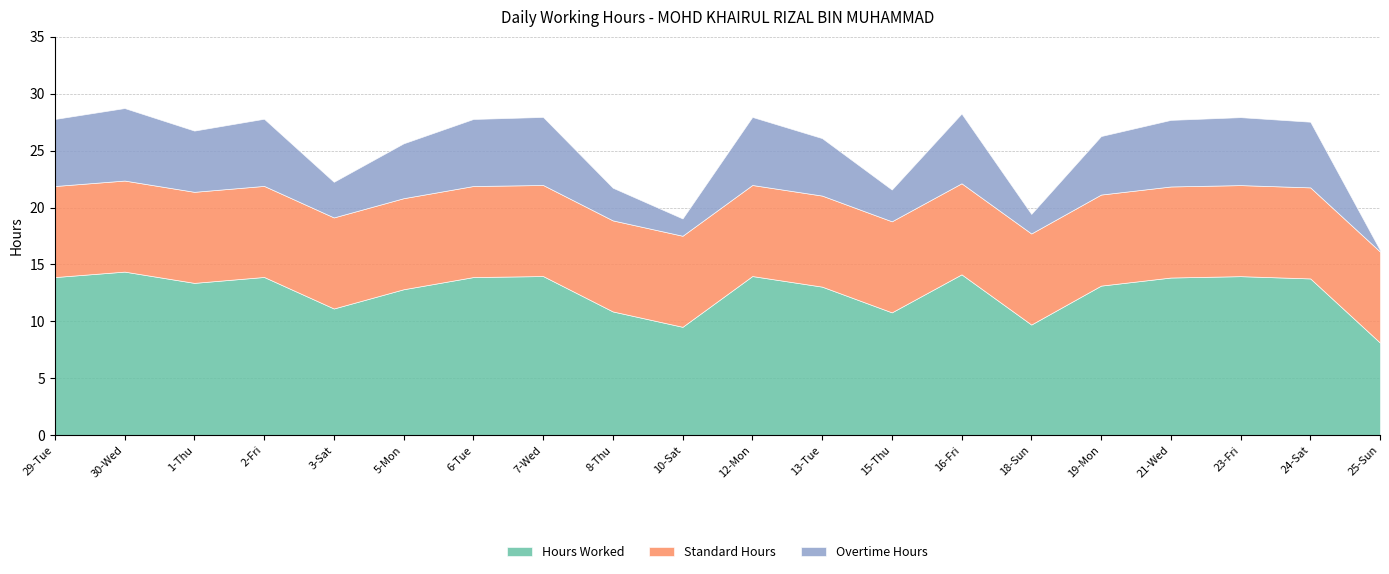

Is it true that Standard Hours equals 8.0 at 16-Fri?

True